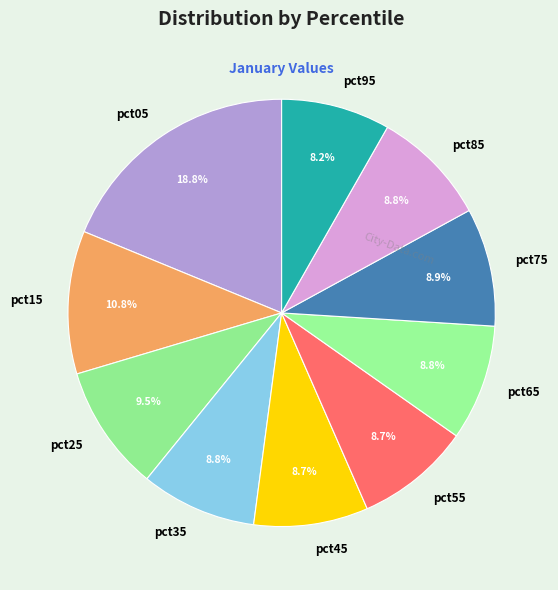

Which category has the biggest portion of the pie?

pct05